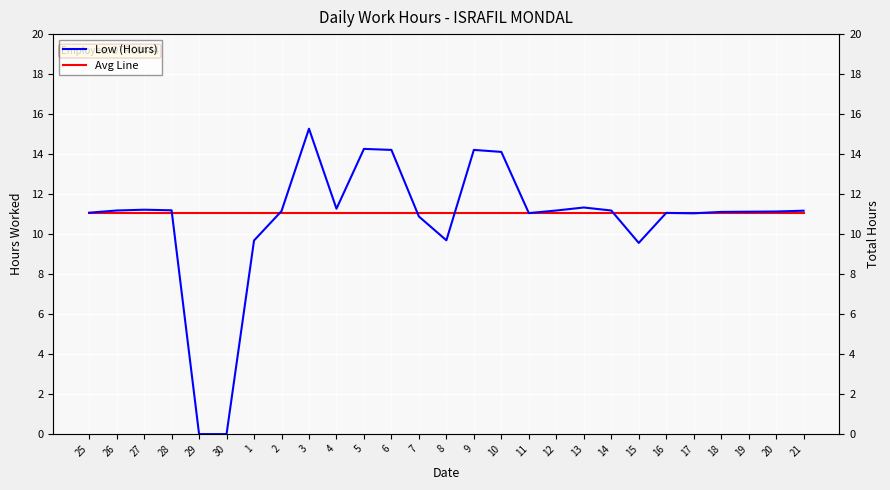

List the labels in order of Avg Line value, smallest first.

25, 26, 27, 28, 29, 30, 1, 2, 3, 4, 5, 6, 7, 8, 9, 10, 11, 12, 13, 14, 15, 16, 17, 18, 19, 20, 21